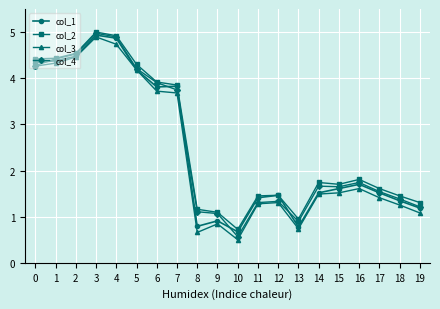

The value of col_3 at 18 is 1.3. True or false?

True